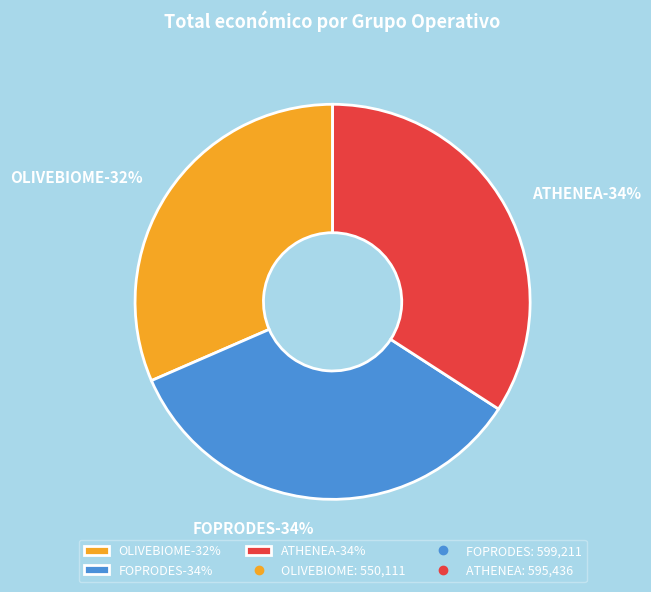

Rank the categories by value from highest to lowest.

FOPRODES, ATHENEA, OLIVEBIOME